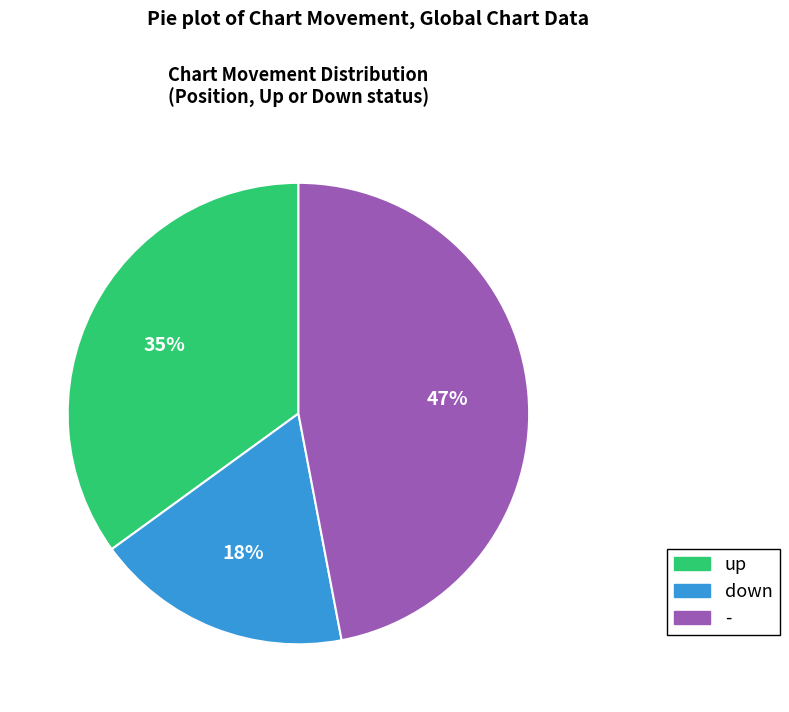

Which has a higher value, - or down?

-